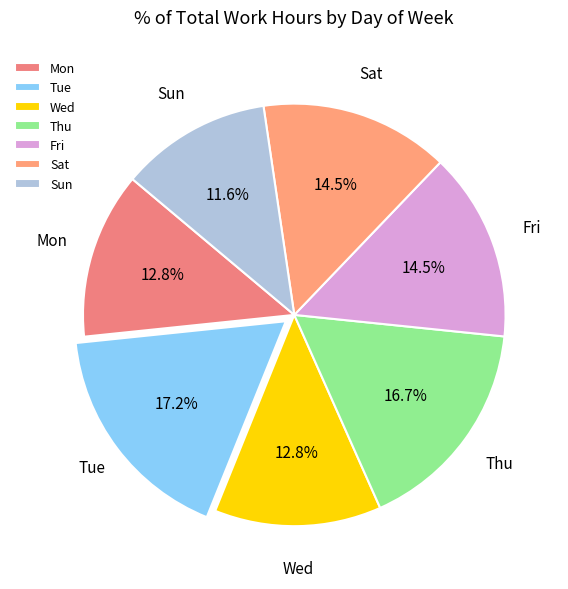

To the nearest percent, what is the average slice percentage?

14%